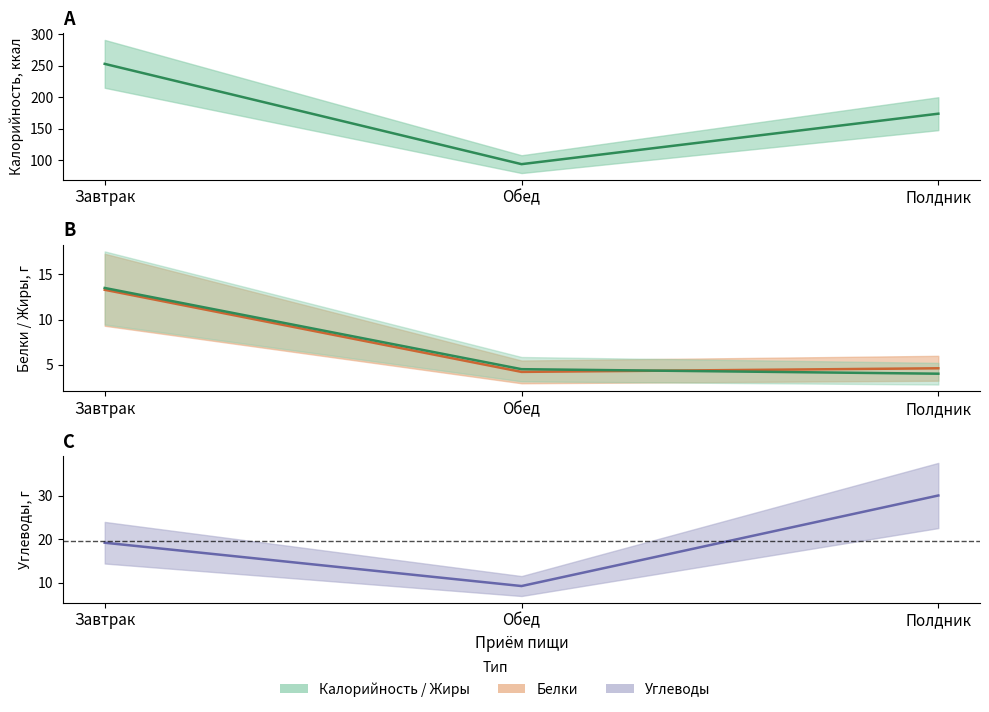

True or false: Углеводы has a value of 50.0 at Полдник.

False